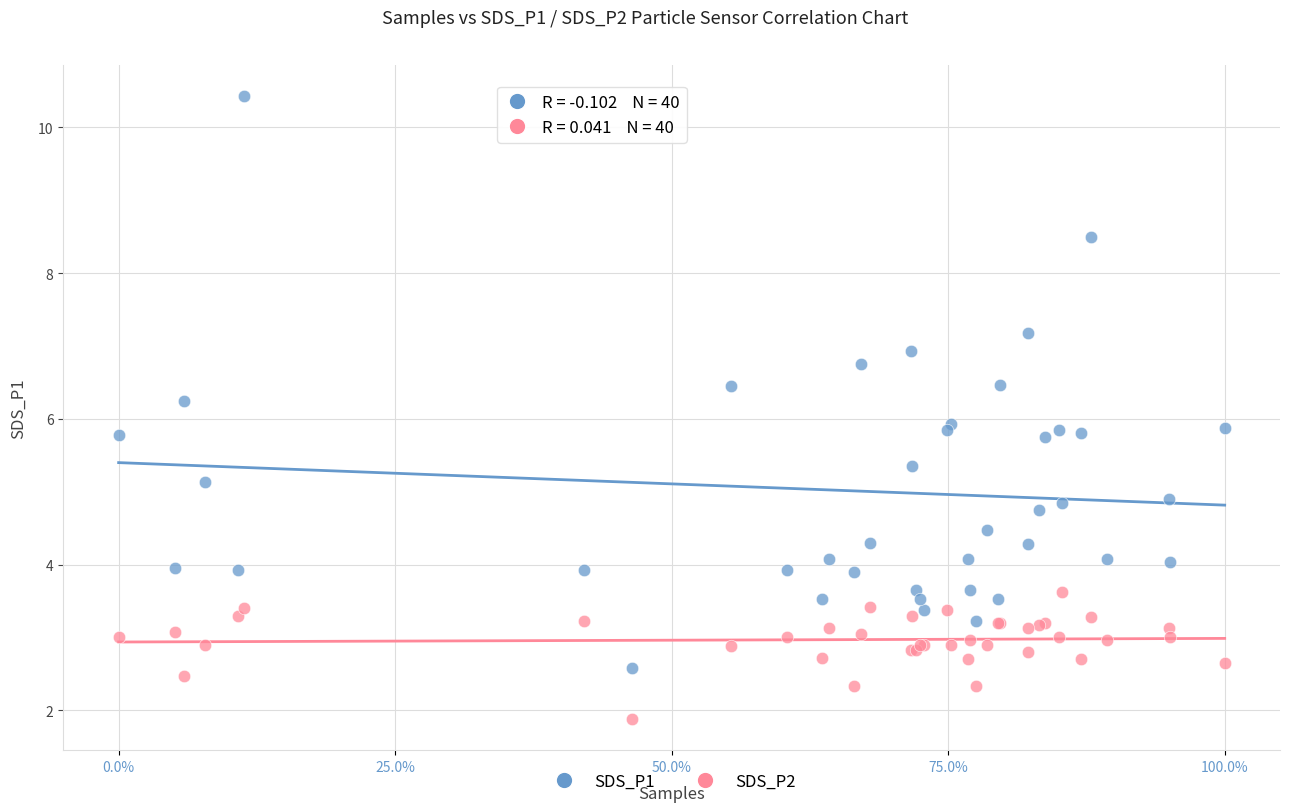

What are all the series names shown in the legend?

SDS_P1, SDS_P2